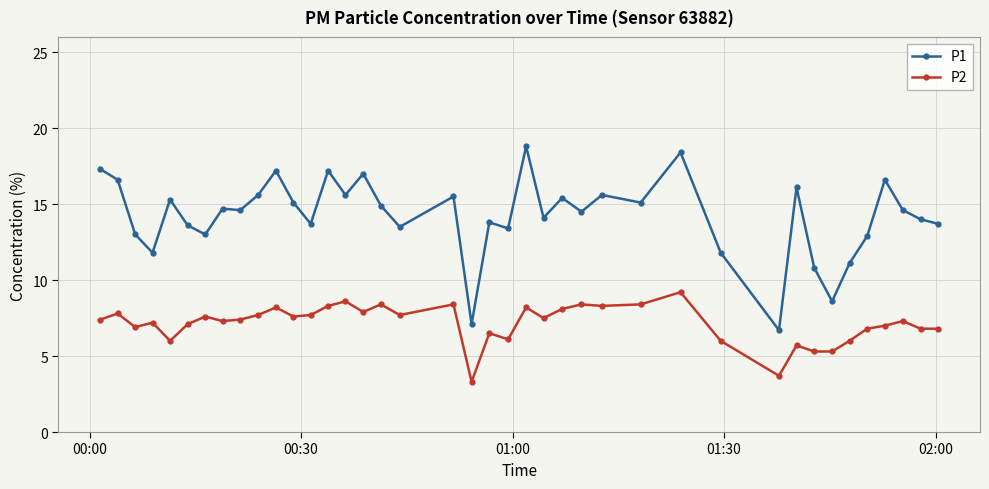

In P1, how many points are higher than both neighbors (excluding endpoints)?

13